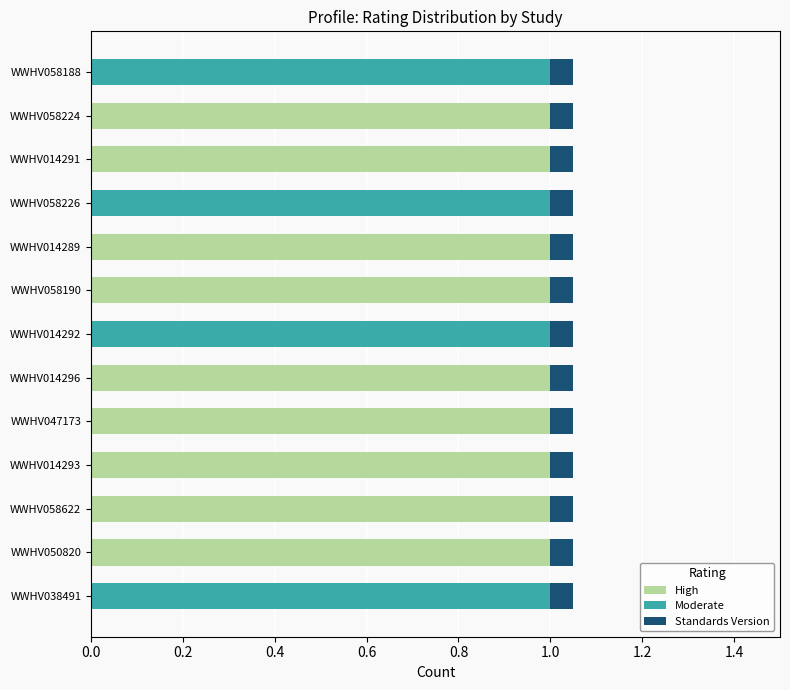

Is it true that High equals -0.4 at WWHV038491?

False